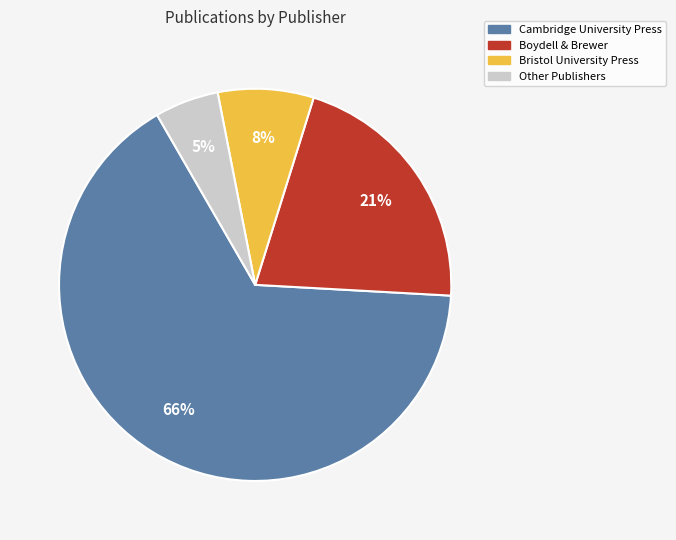

To the nearest percent, what is the average slice percentage?

25%